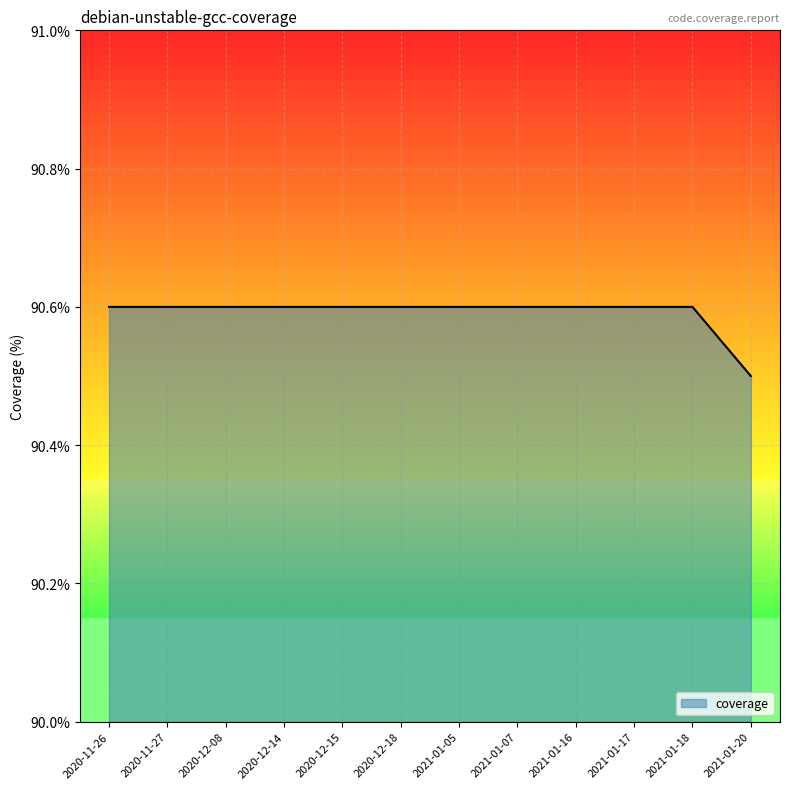

How many distinct data groups are displayed?

1